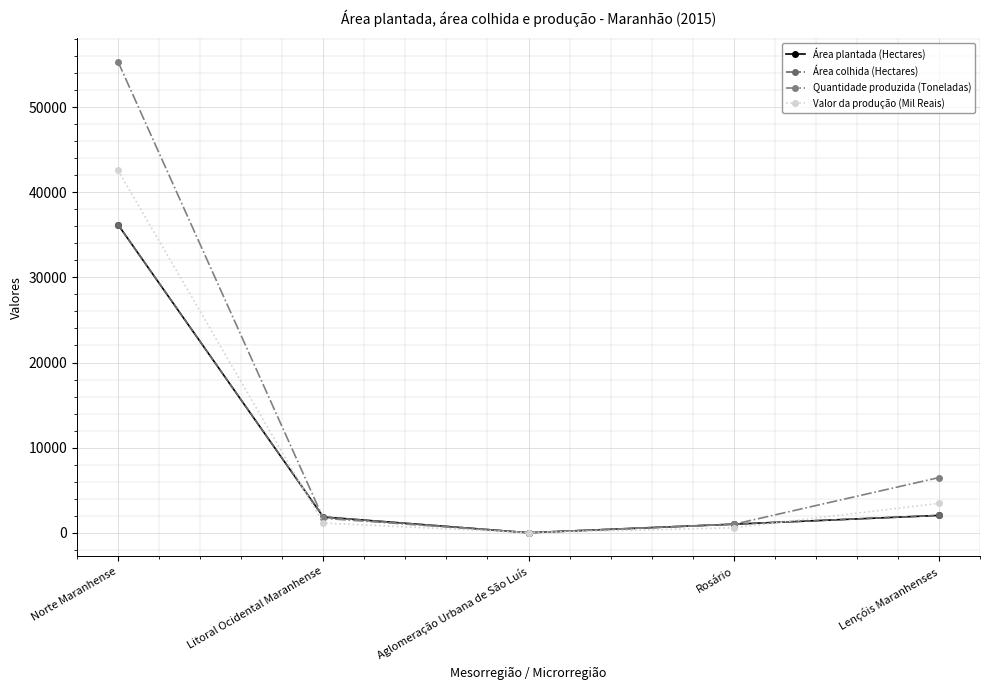

What is the value of the Área colhida (Hectares) point at the 4th from the left?

1011